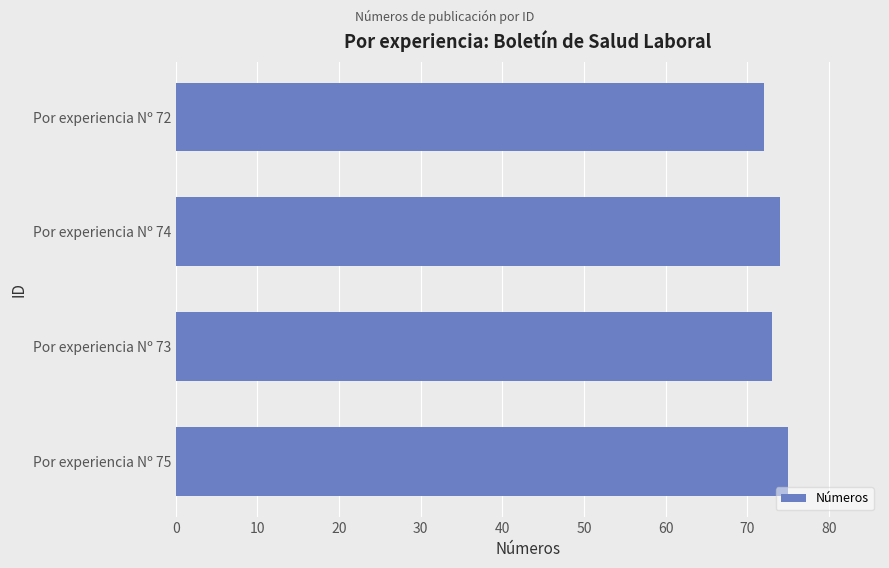

What is the difference between the second highest and second lowest values?

1